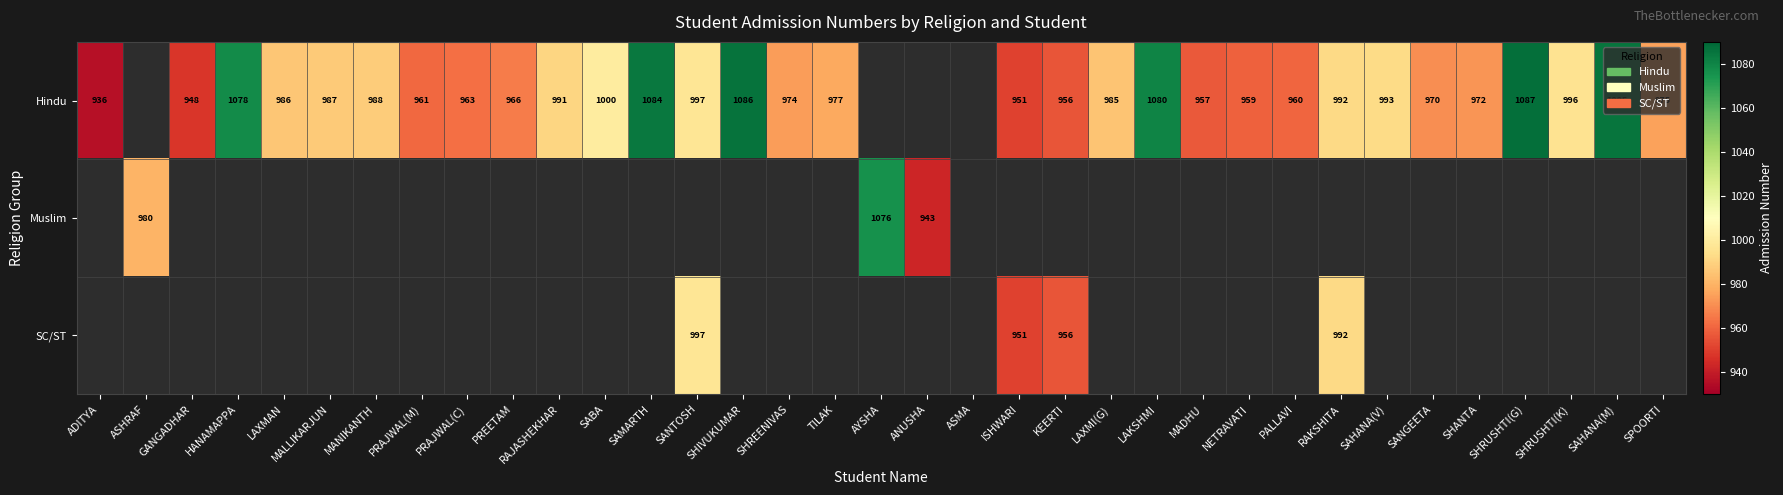

The Muslim series shows 1446 at AYSHA. True or false?

False